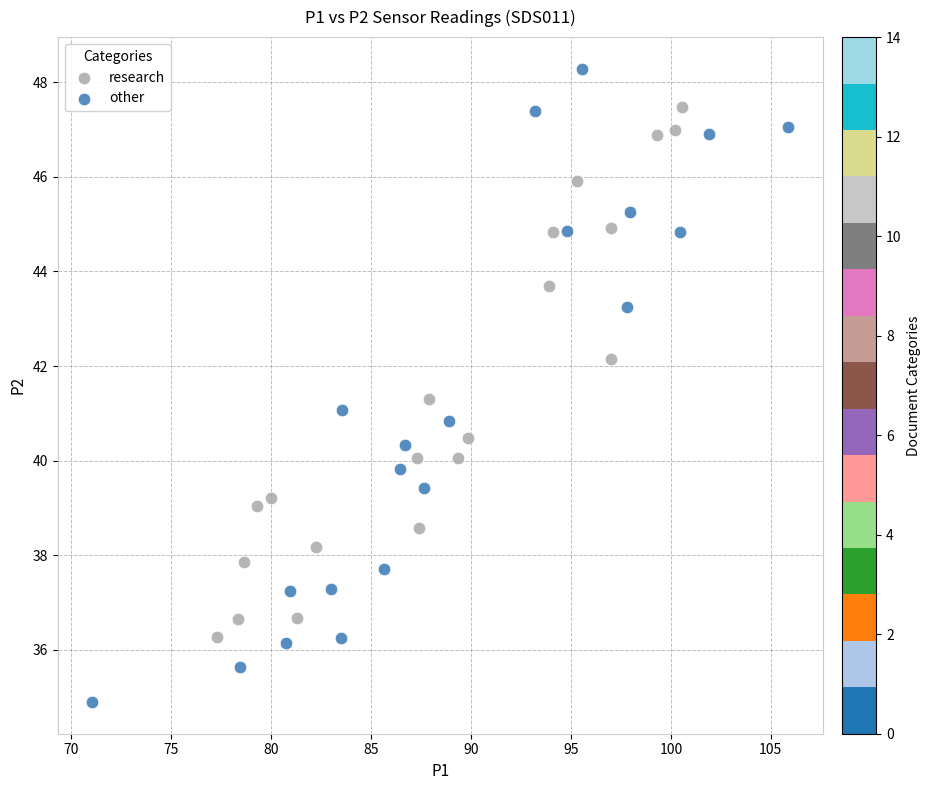

Which series has the widest spread of Y values?

other